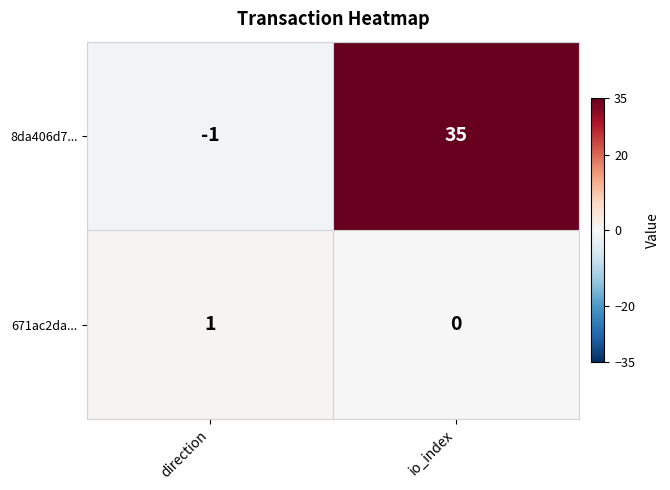

True or false: 8da406d7... has a value of -2 at direction.

False